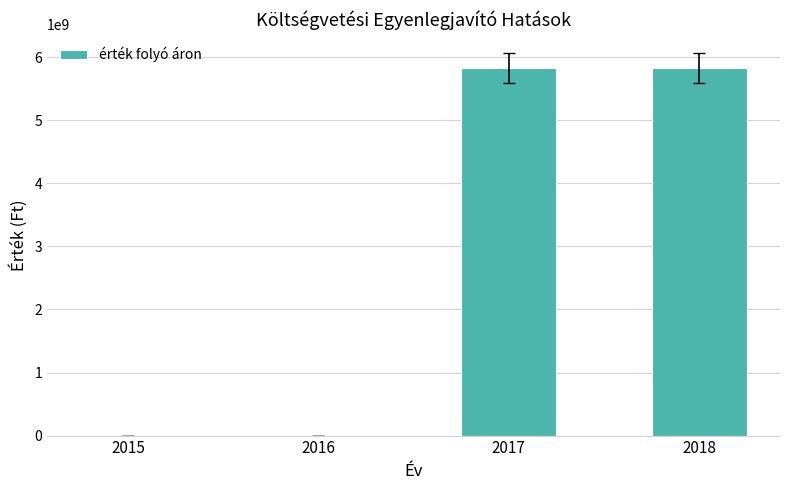

What is the greatest value displayed?

5824908232